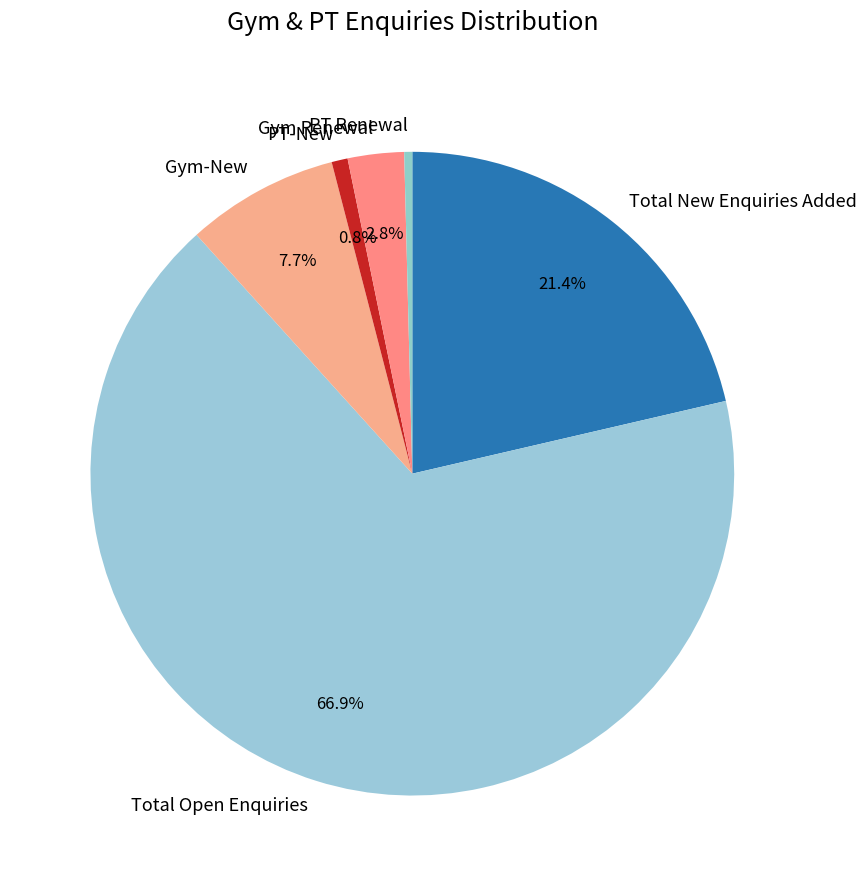

Between PT-New and Total Open Enquiries, which is larger?

Total Open Enquiries